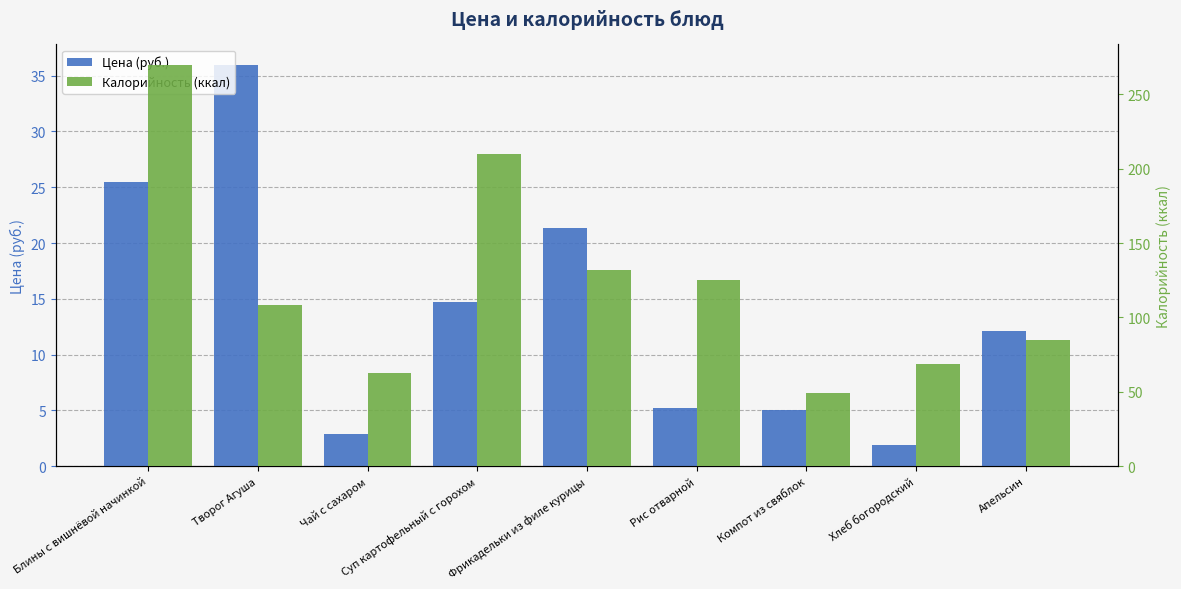

The Калорийность (ккал) series shows 21.9 at Чай с сахаром. True or false?

False